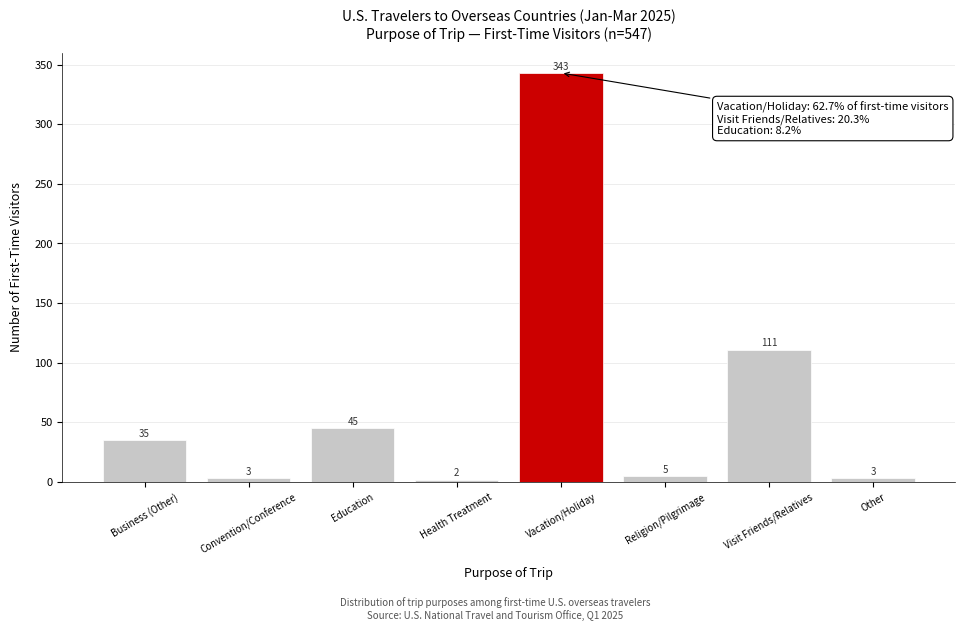

Reading left to right, extract all data points from this chart.

Business (Other)=35	Convention/Conference=3	Education=45	Health Treatment=2	Vacation/Holiday=343	Religion/Pilgrimage=5	Visit Friends/Relatives=111	Other=3